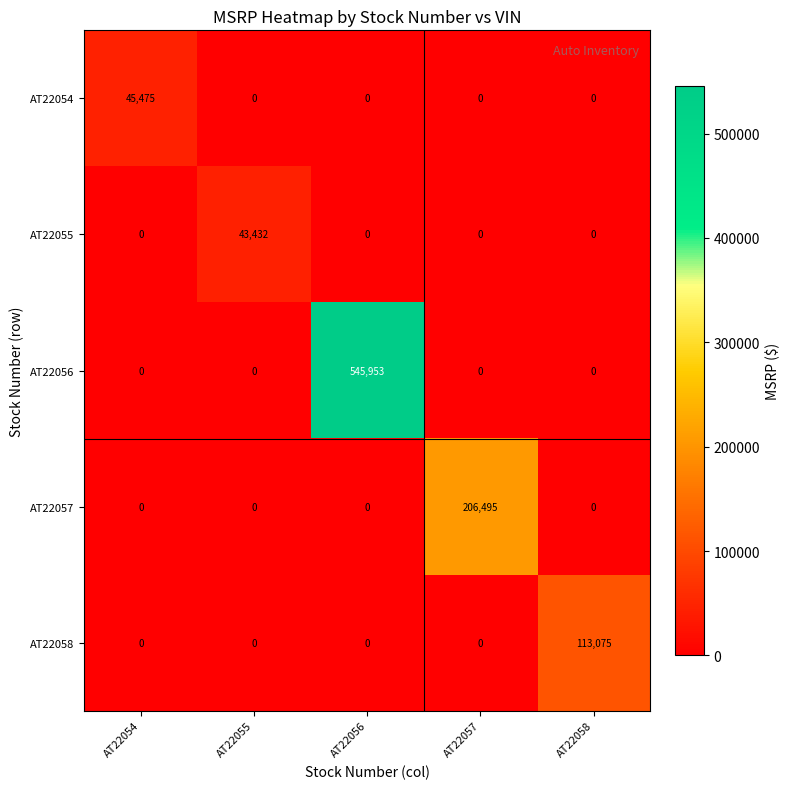

What is the sum of the AT22056 values at AT22056 and AT22054?

545953